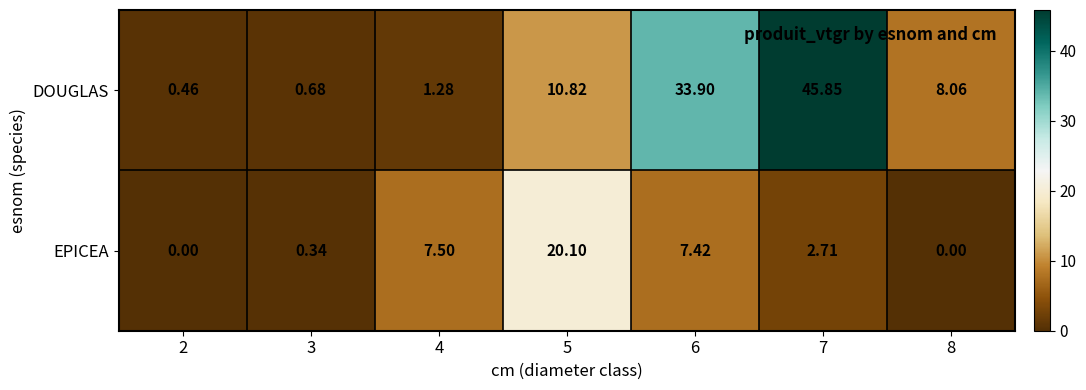

Rank the series by their maximum value, from lowest to highest.

EPICEA, DOUGLAS